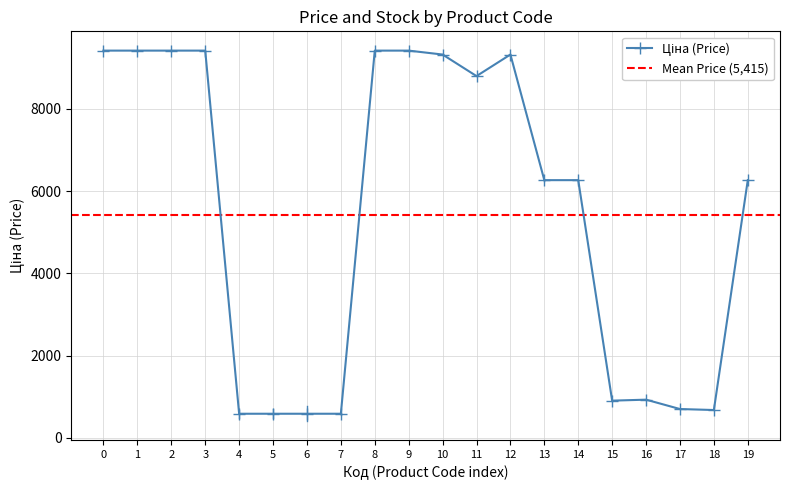

Is this an area chart (filled region under the line)?

No